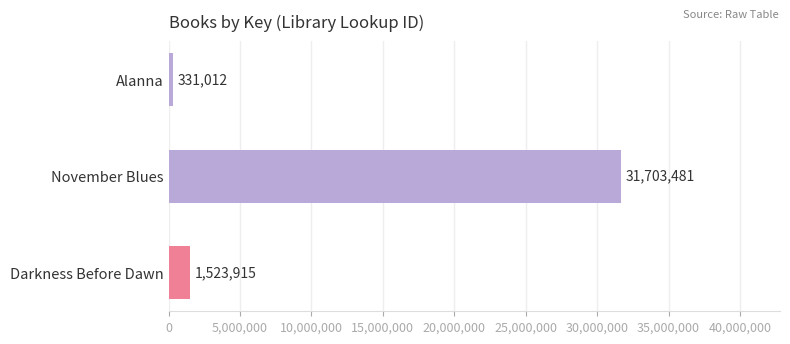

What is the minimum value shown in the chart?

331012